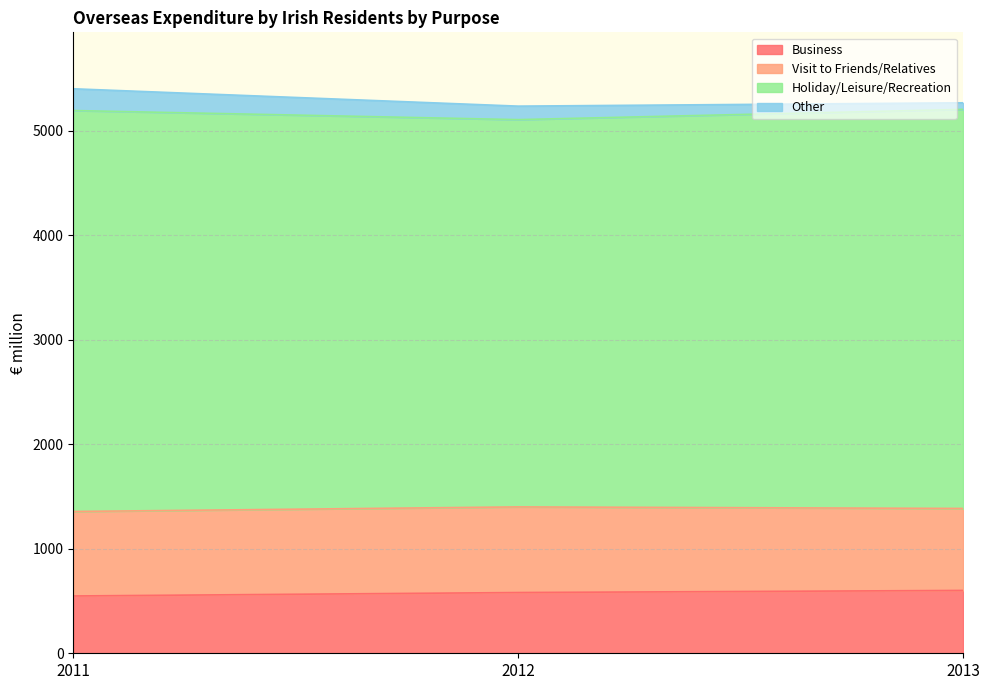

Which category has the highest value across all series?

2011